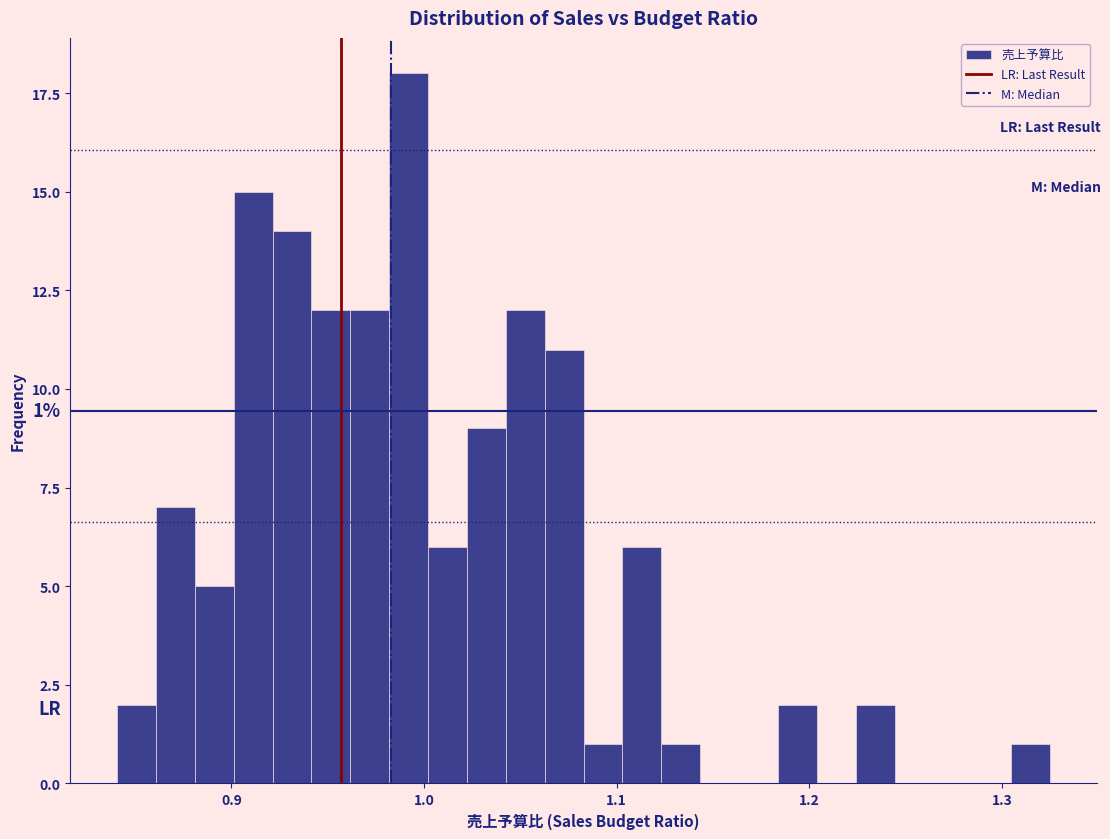

Read against the x-axis, roughly where is the centre of the tallest bar?

0.99